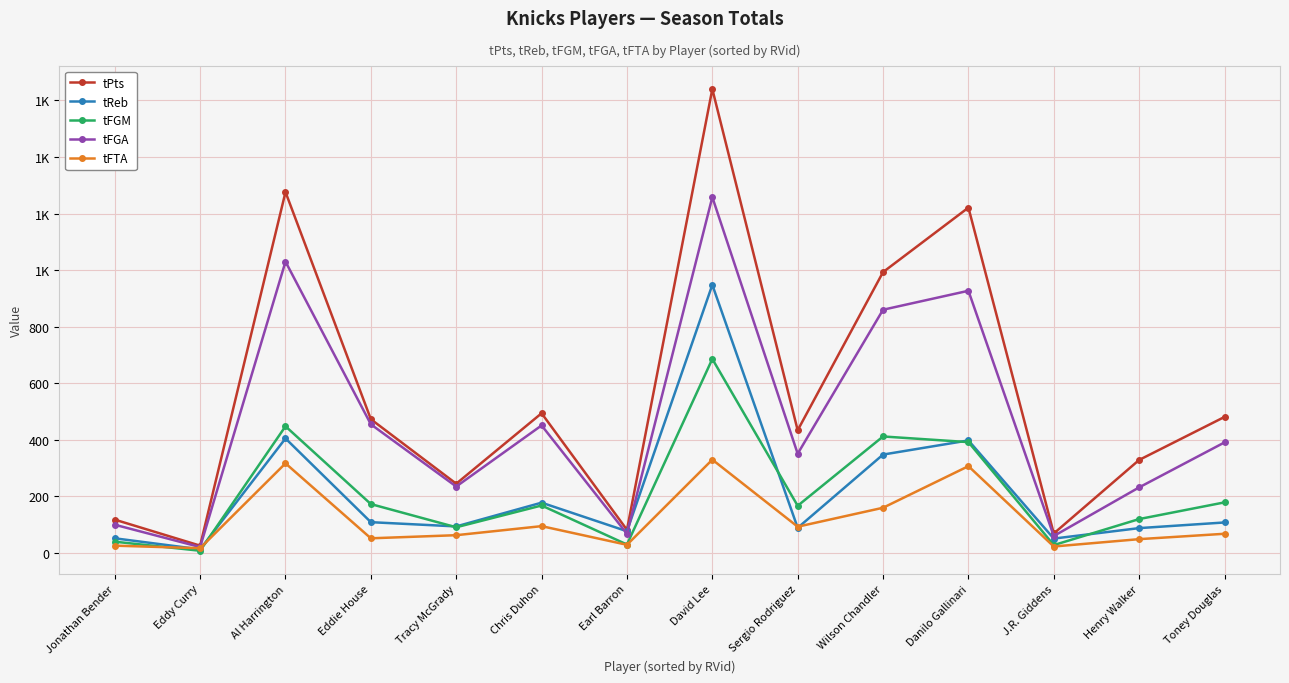

Does the chart have visible grid lines?

Yes